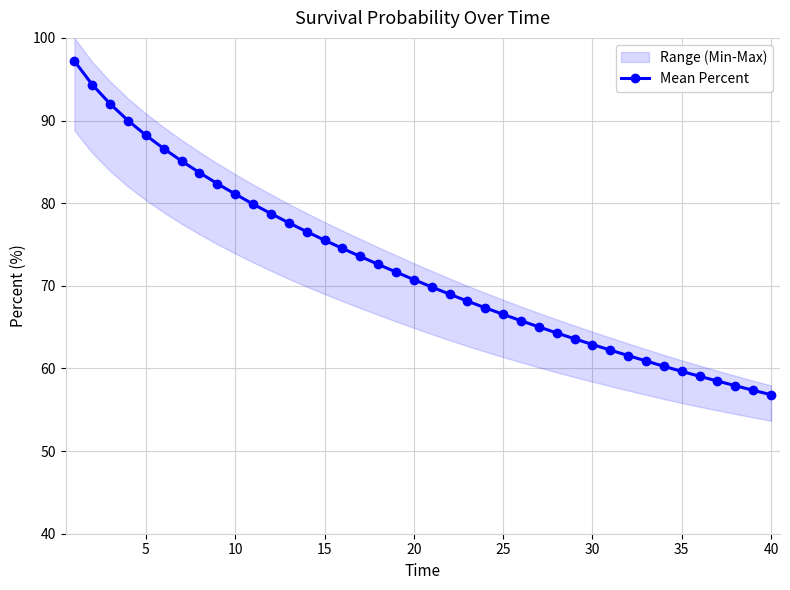

What is the difference between the maximum and minimum values?

40.4